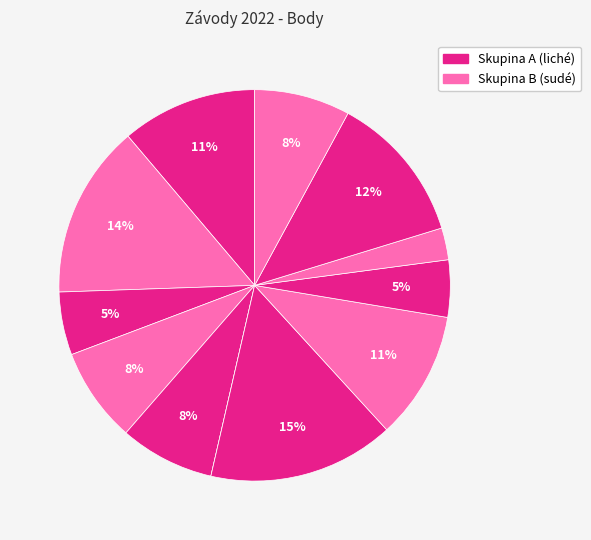

Which category has the smallest portion of the pie?

227010